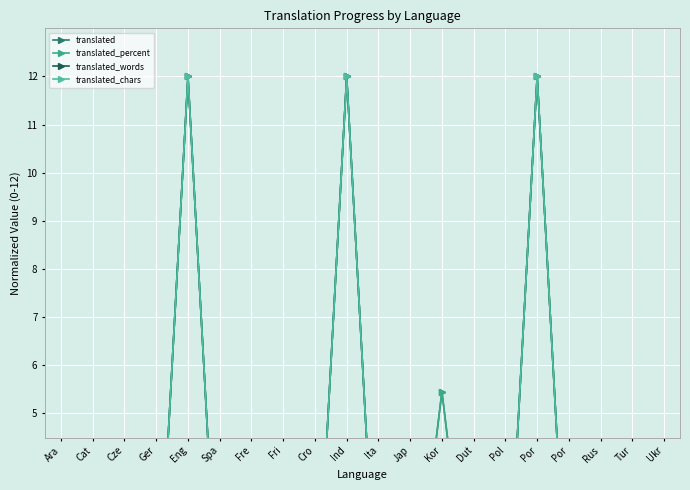

What is the label of the 10th point from the left?

Ind